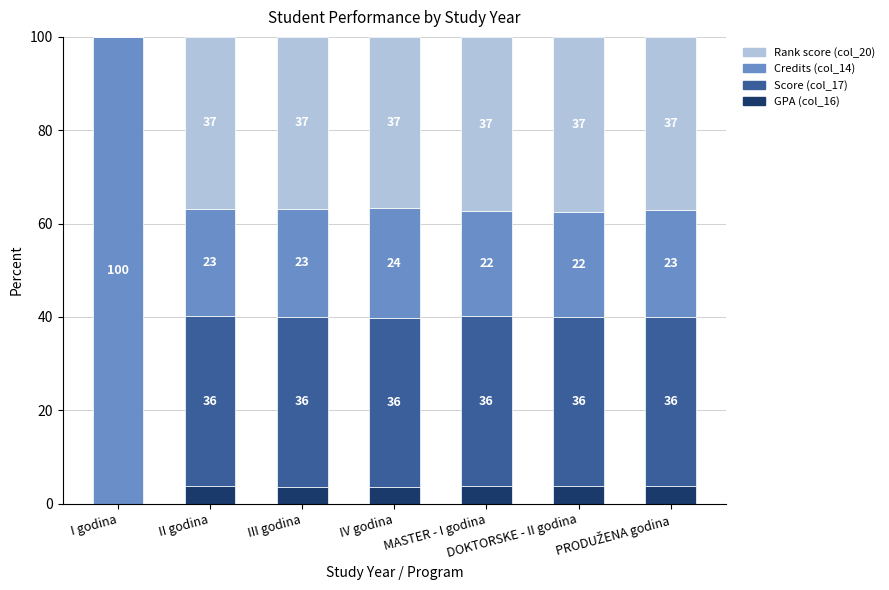

True or false: GPA (col_16) has a value of 3.7 at MASTER - I godina.

True